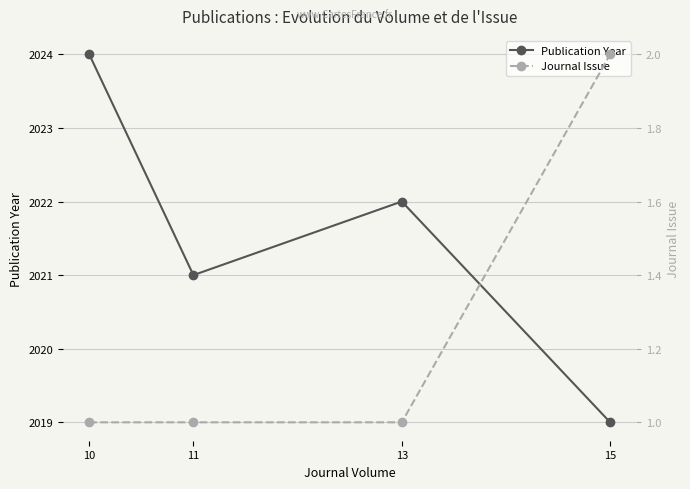

Which series changed the most between 10 and 15?

Publication Year